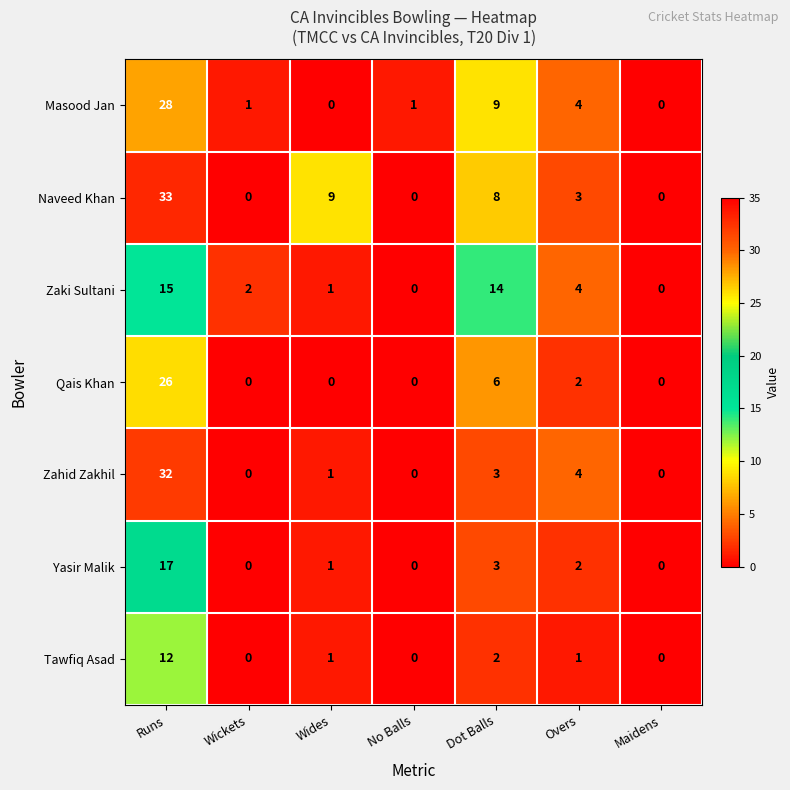

How many data points in Naveed Khan are less than 3?

3